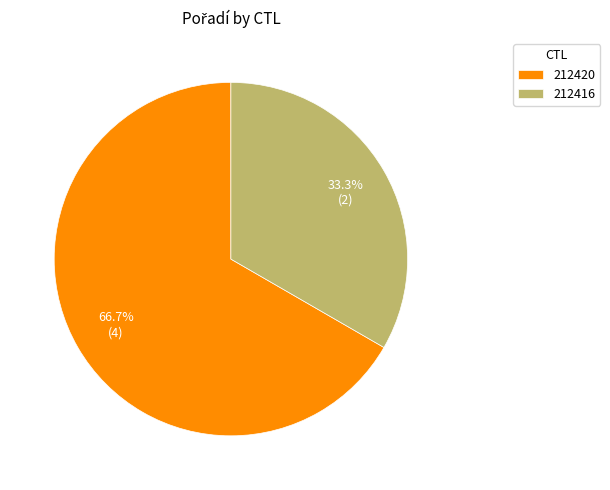

What percentage is the 212420 slice, to the nearest percent?

67%